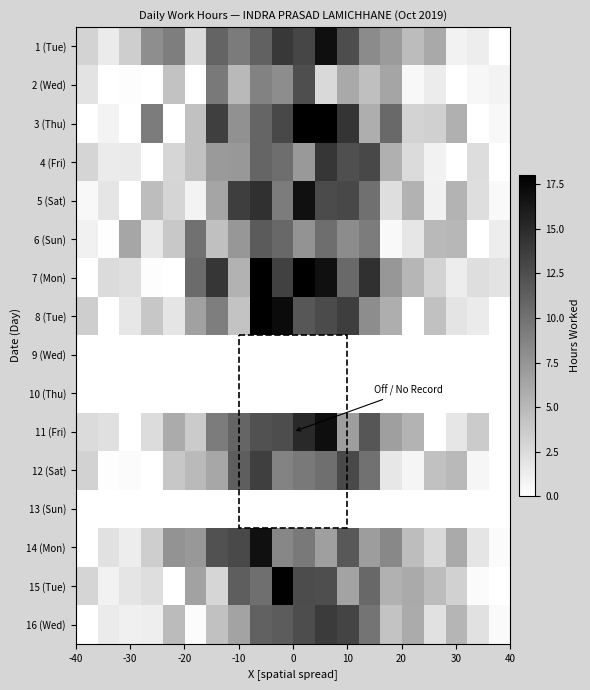

Count the number of data series in this chart.

16